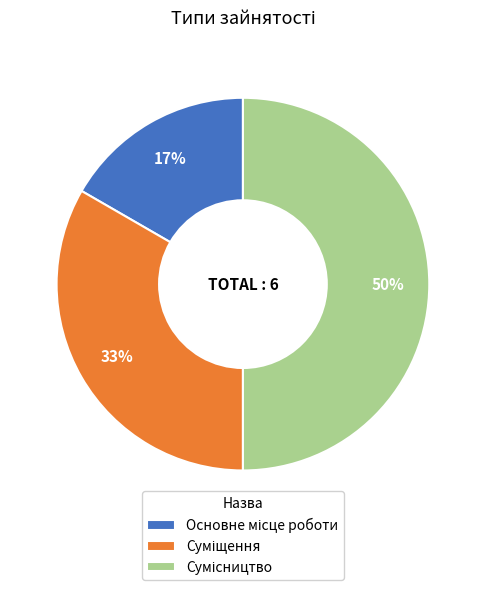

To the nearest percent, what is the difference between the largest and smallest slice percentages?

33%